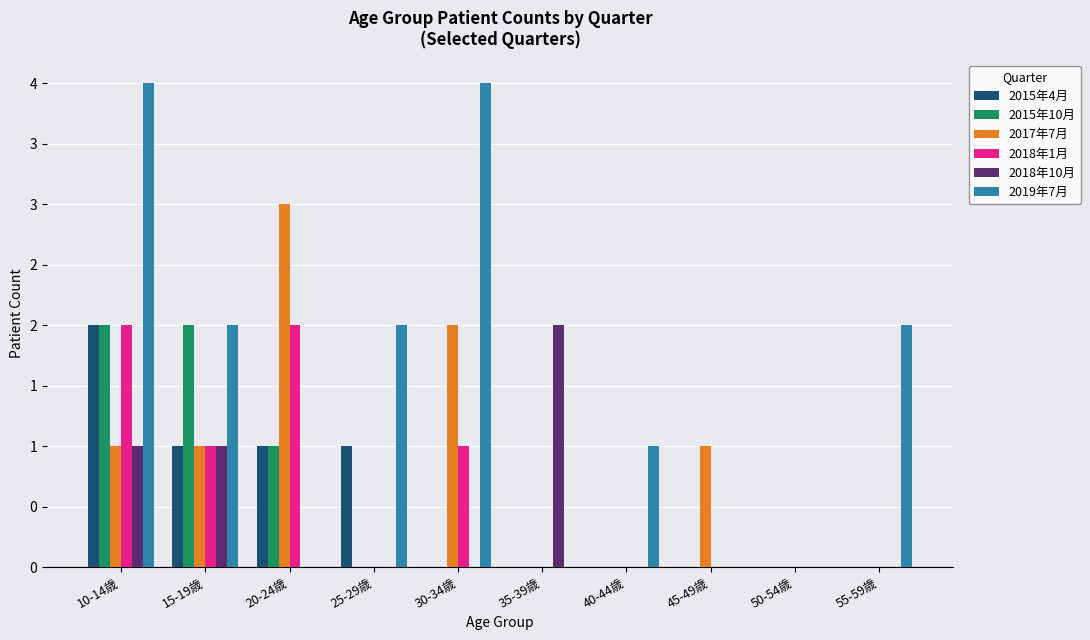

Are the bars grouped side by side (vs. stacked)?

Yes